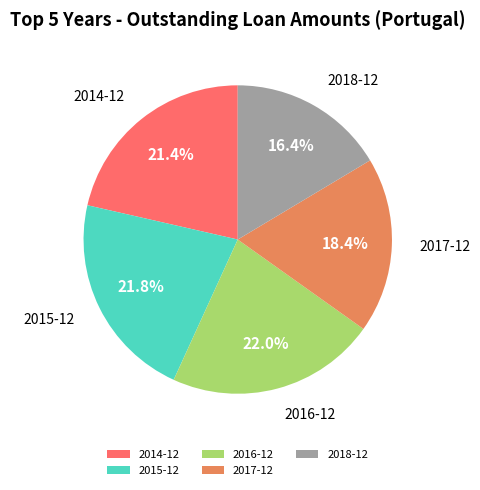

Is there any slice that represents more than half of the pie?

No